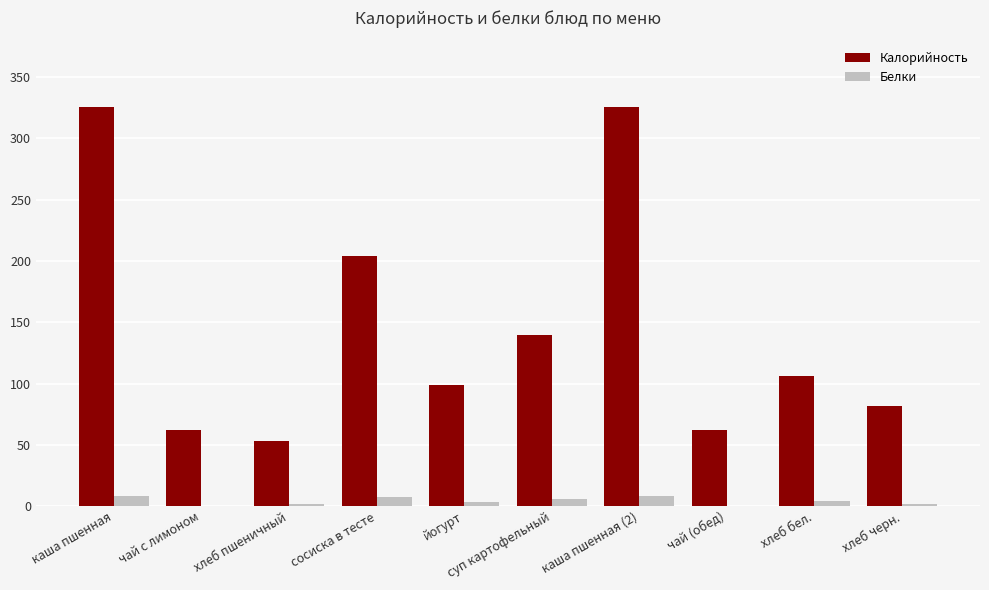

Is the value of Белки at сосиска в тесте greater than the value of Калорийность at йогурт?

No